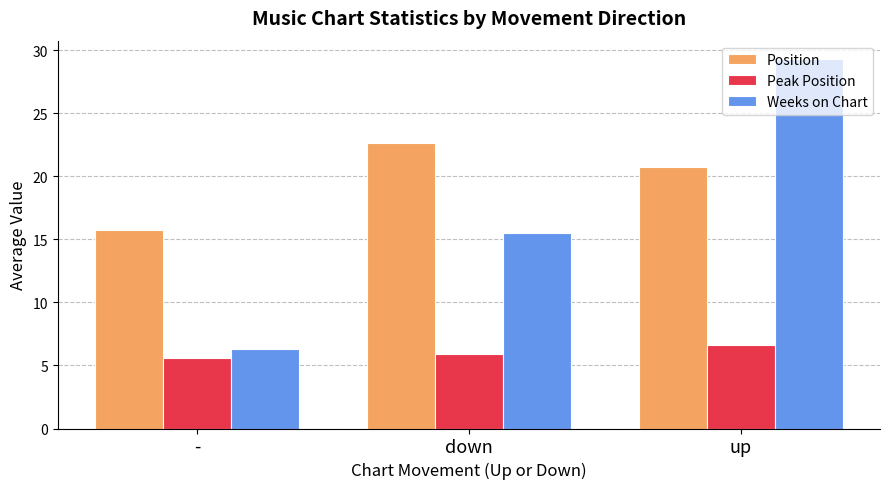

Which series has the largest total across all categories?

Position